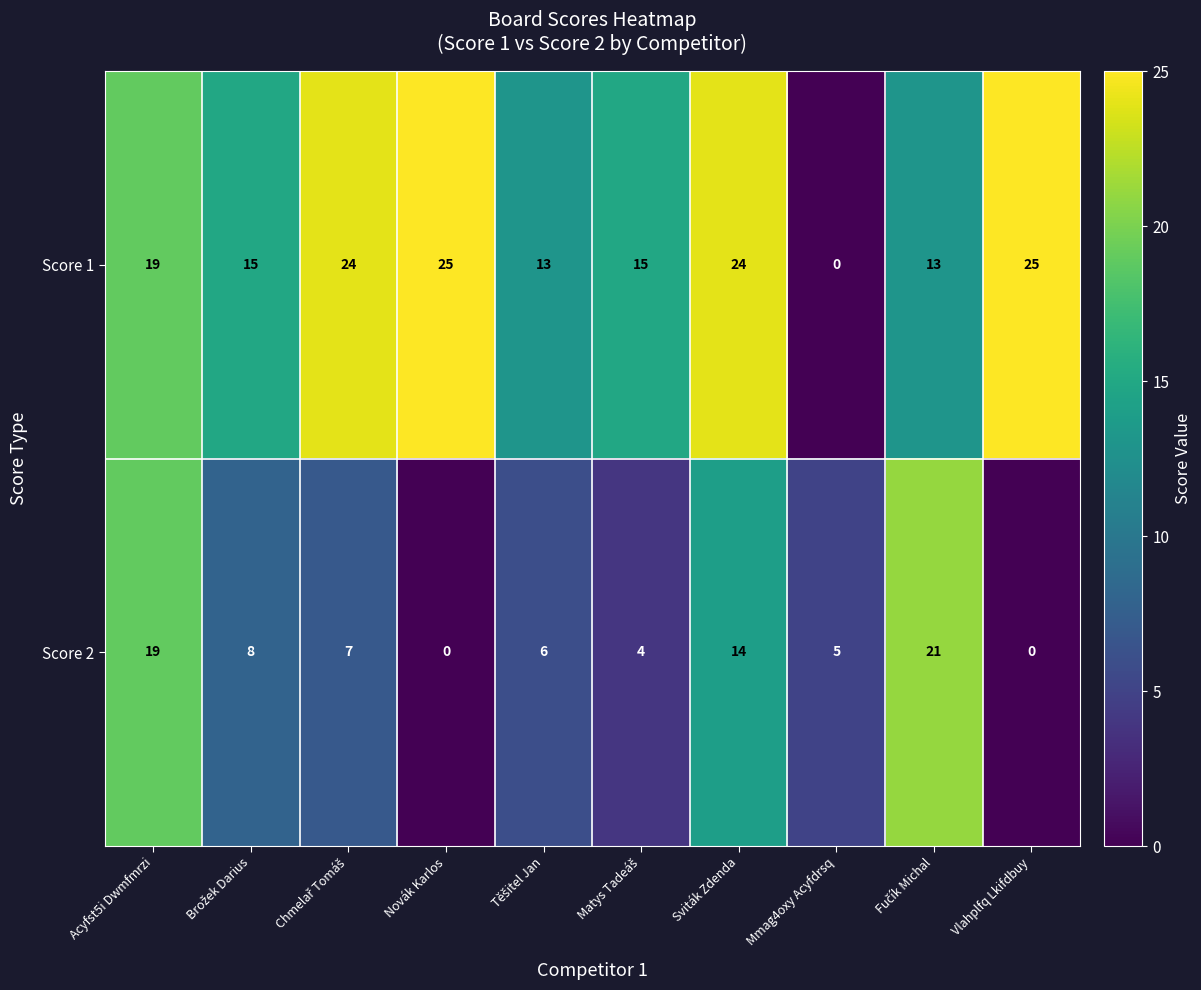

List the series in order of their overall mean, lowest first.

Score 2, Score 1